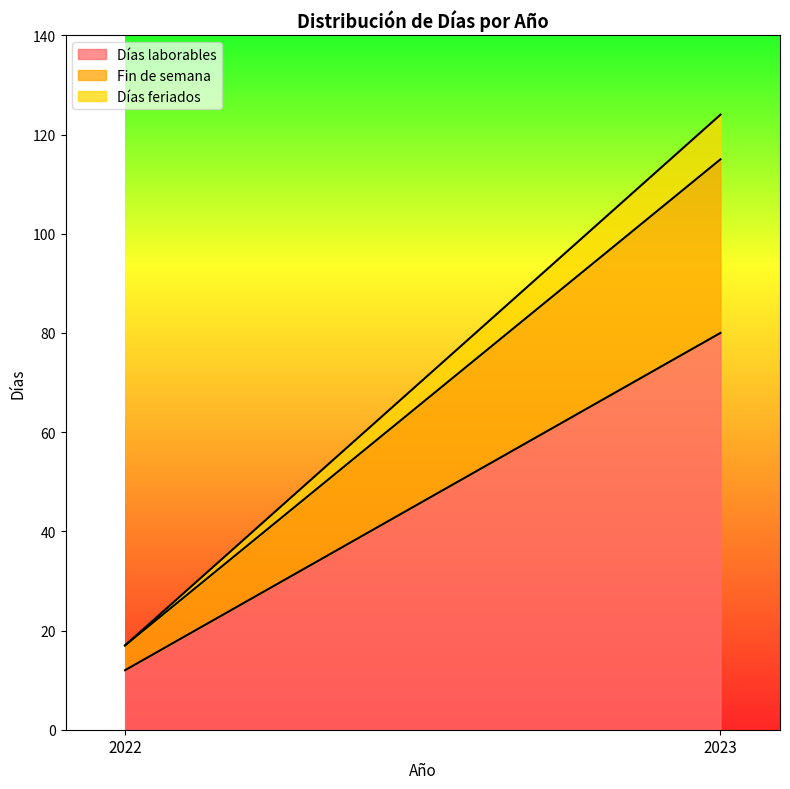

The value of Fin de semana at 2022 is 5. True or false?

True